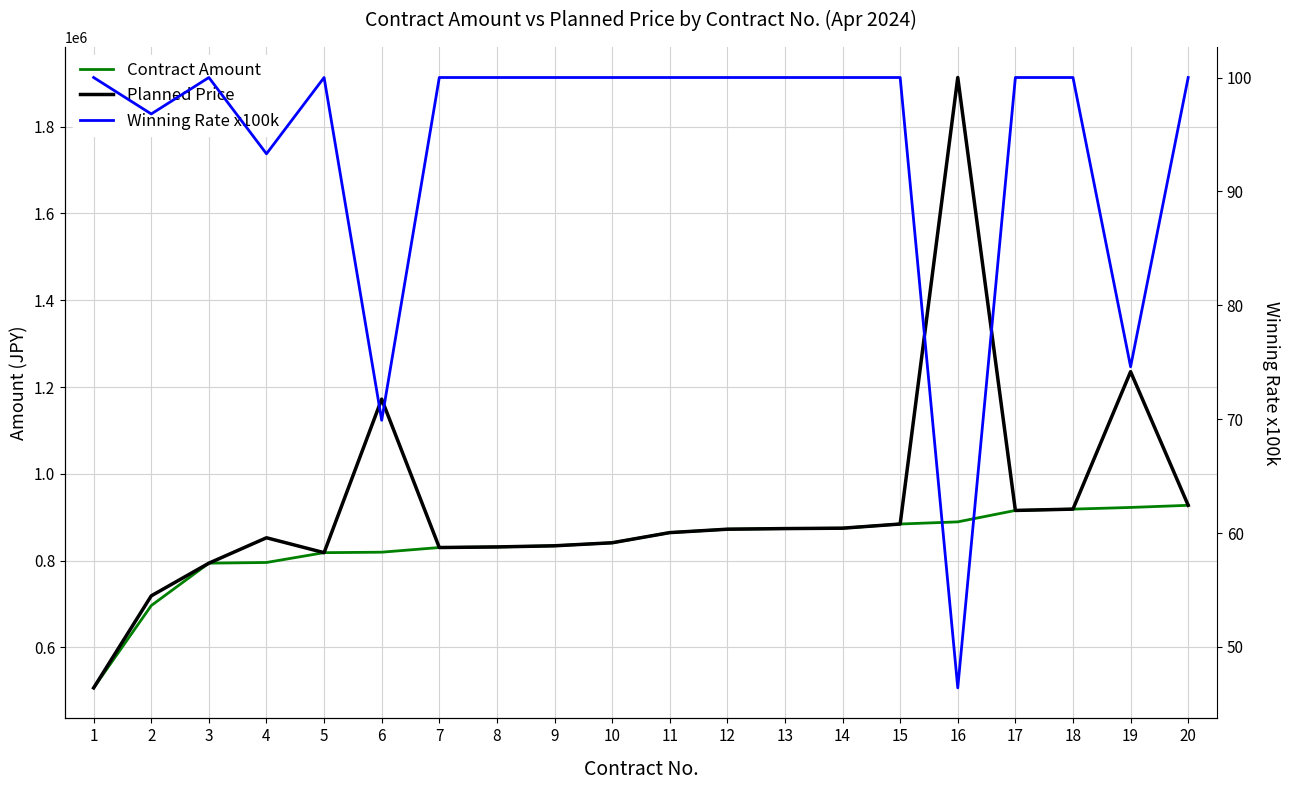

Reading left to right, list all the values displayed in this chart.

Contract Amount: 1=506856.0	2=696520.0	3=794184.0	4=795767.0	5=818400.0	6=819500.0	7=830228.0	8=831600.0	9=834240.0	10=841189.0	11=864600.0	12=872449.0	13=873889.0	14=874786.0	15=884400.0	16=889370.0	17=915684.0	18=918720.0	19=922580.0	20=927520.0
Planned Price: 1=506856.0	2=718923.0	3=794184.0	4=852729.0	5=818400.0	6=1172160.0	7=830228.0	8=831600.0	9=834240.0	10=841189.0	11=864600.0	12=872449.0	13=873889.0	14=874786.0	15=884400.0	16=1913263.0	17=915684.0	18=918720.0	19=1235425.0	20=927520.0
Winning Rate x100k: 1=100.0	2=96.8	3=100.0	4=93.3	5=100.0	6=69.9	7=100.0	8=100.0	9=100.0	10=100.0	11=100.0	12=100.0	13=100.0	14=100.0	15=100.0	16=46.4	17=100.0	18=100.0	19=74.6	20=100.0